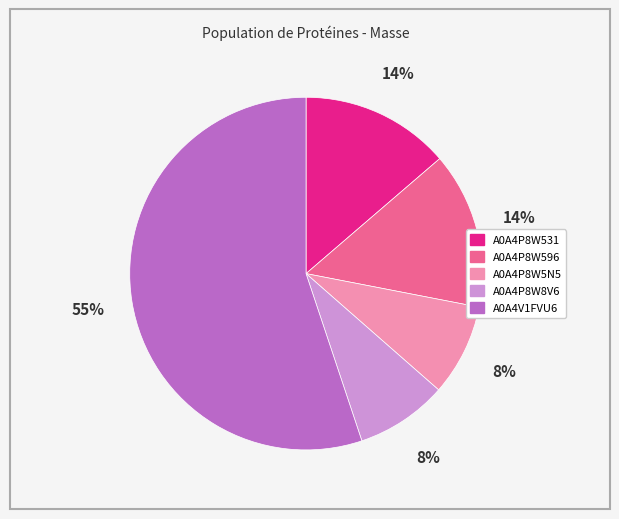

True or false: A0A4V1FVU6 accounts for 66% of the total.

False